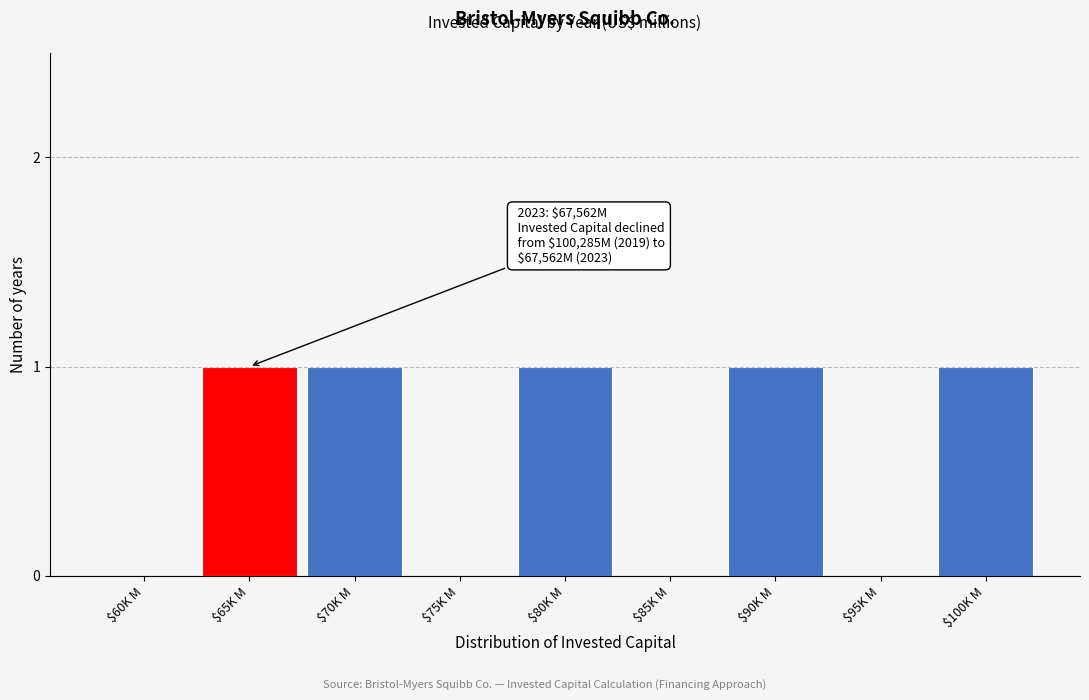

What is the sum of all values?

5